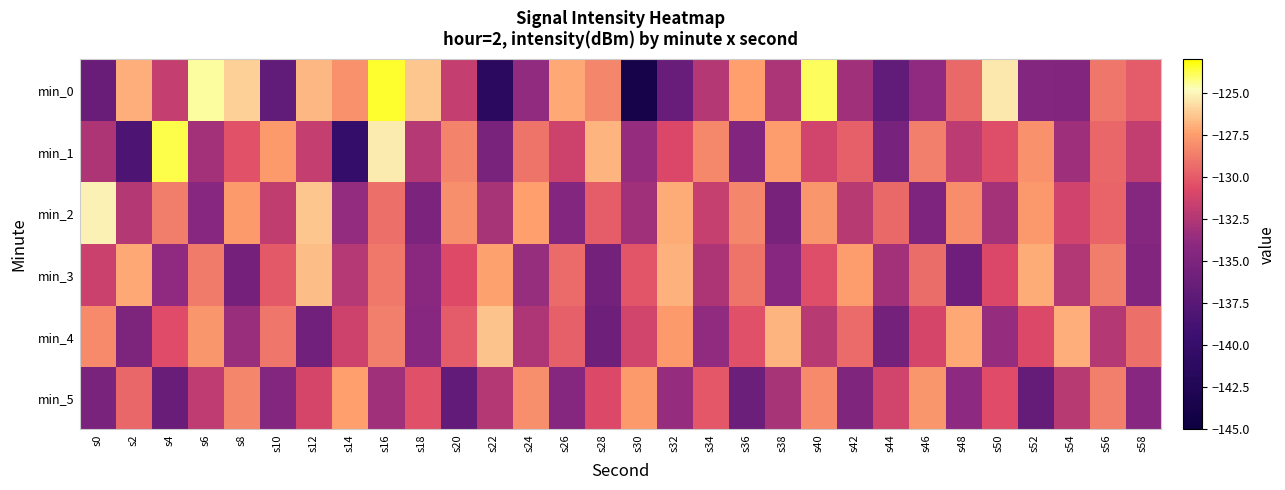

Between s4 and s38, which series saw the biggest shift?

min_2